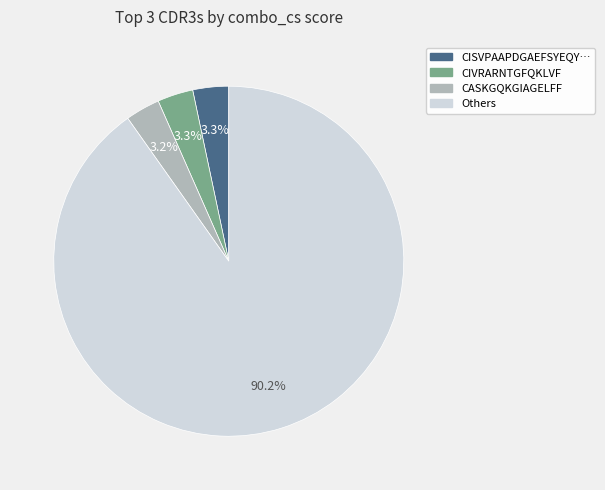

Is there any slice that represents more than half of the pie?

Yes